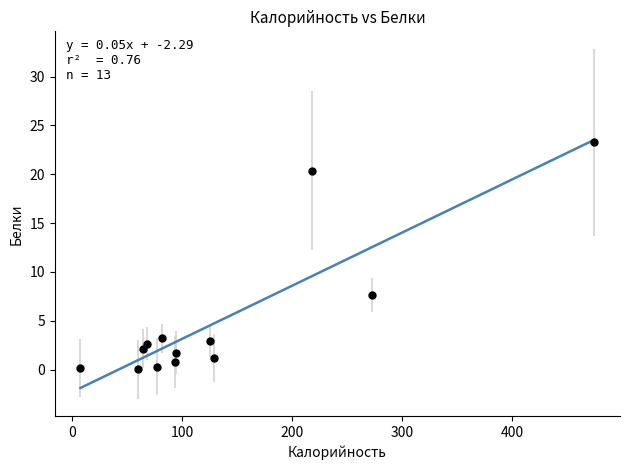

What Y value in the scatter plot is closest to 11?

7.6